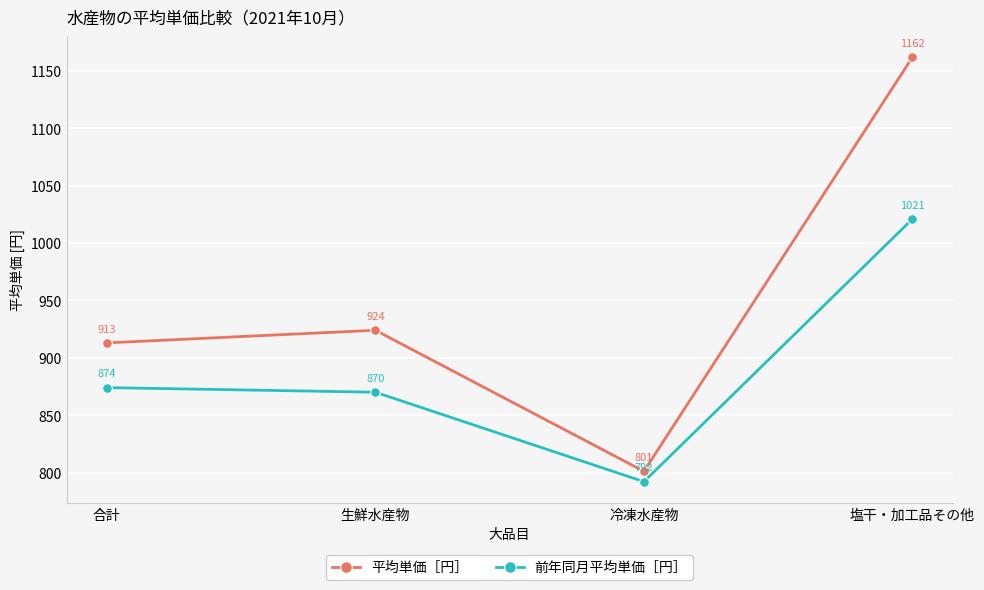

What position from the left is 塩干・加工品その他?

4